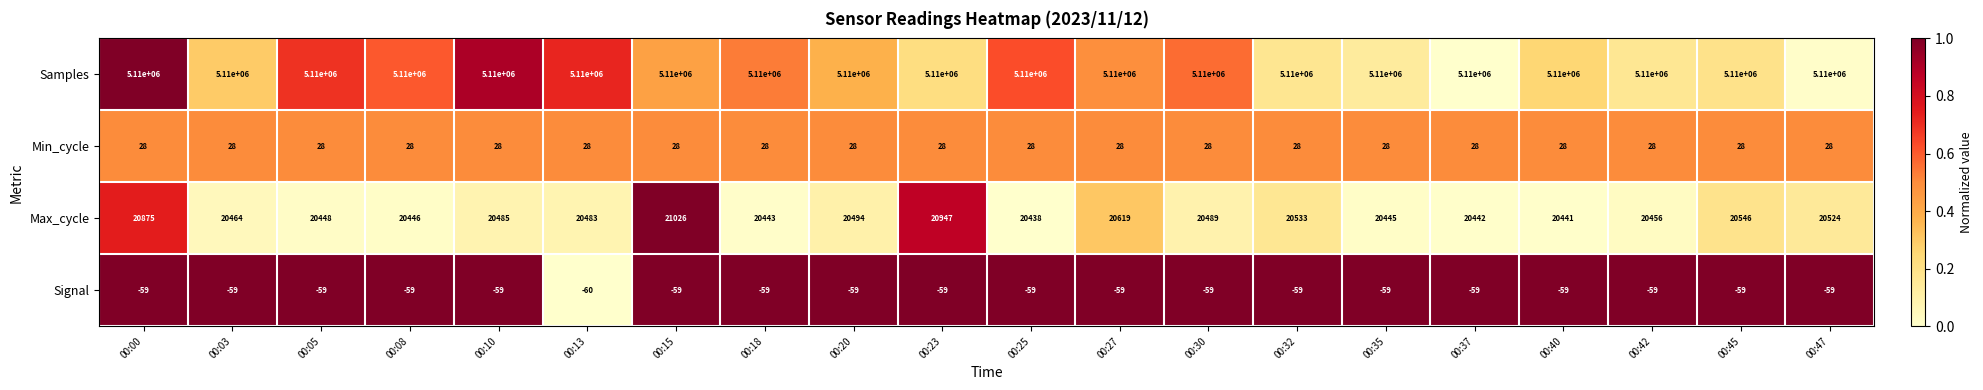

What is the average value of the Min_cycle series?

28